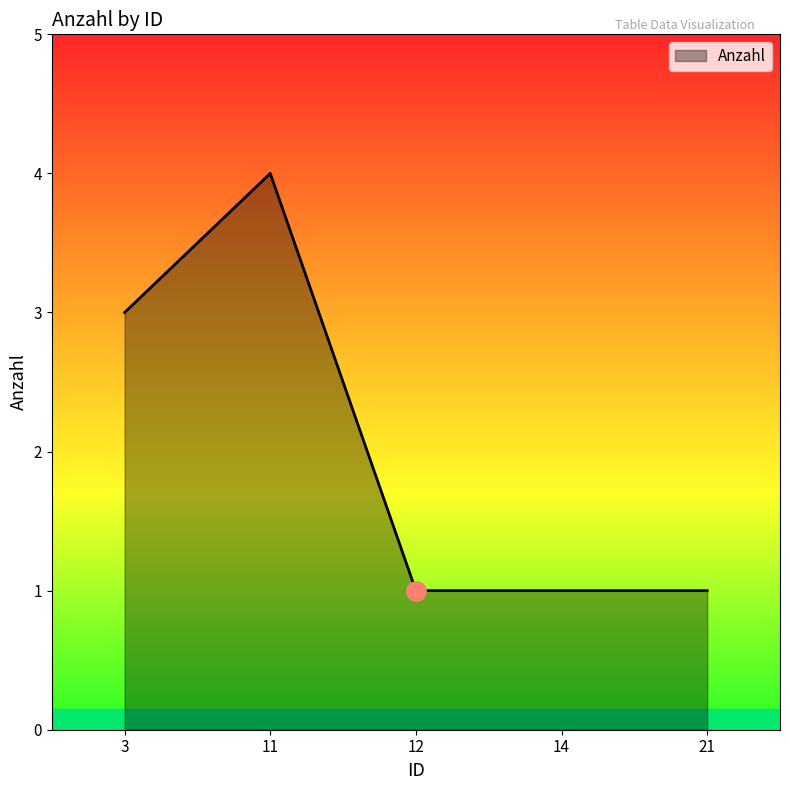

Reading right to left, list all the values displayed in this chart.

21=1	14=1	12=1	11=4	3=3